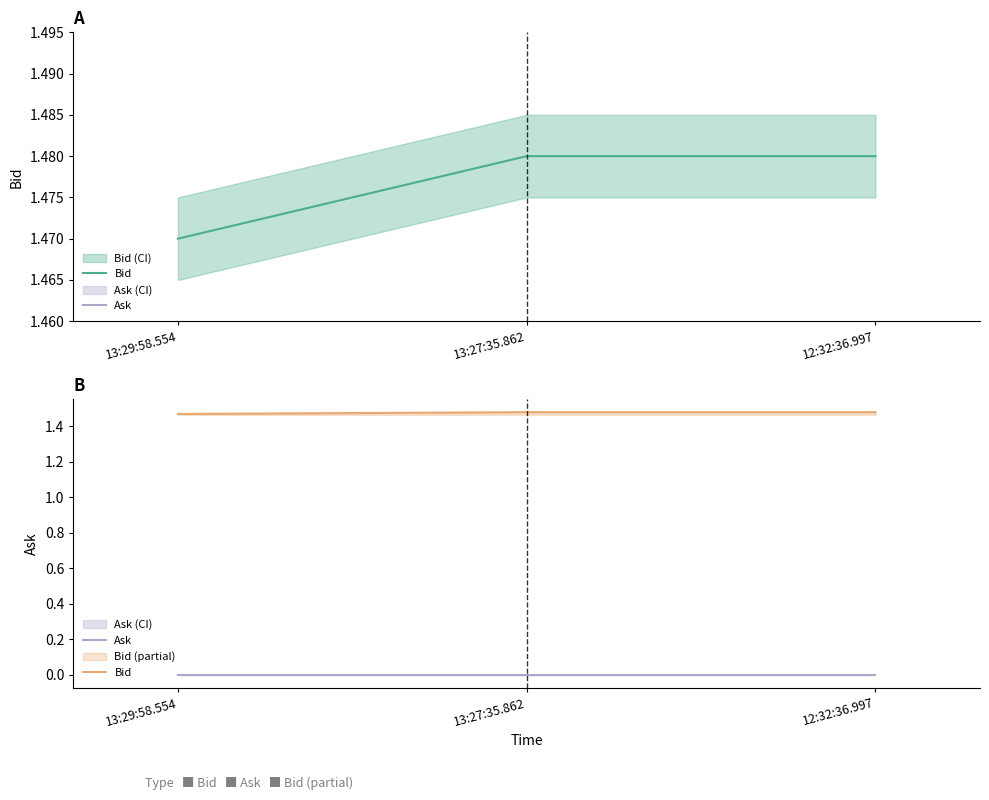

Between 13:29:58.554 and 12:32:36.997, which is larger?

12:32:36.997